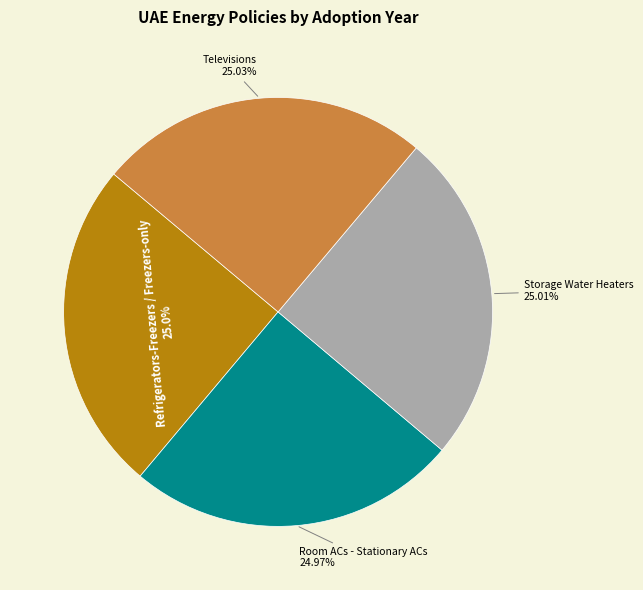

What percentage is NOT represented by Storage Water Heaters?

75.0%